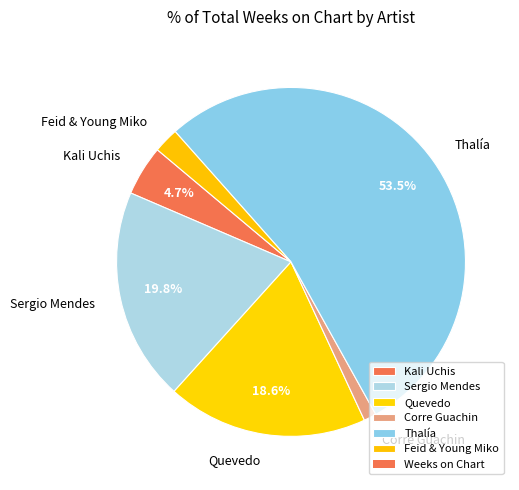

How many segments does this pie chart have?

6